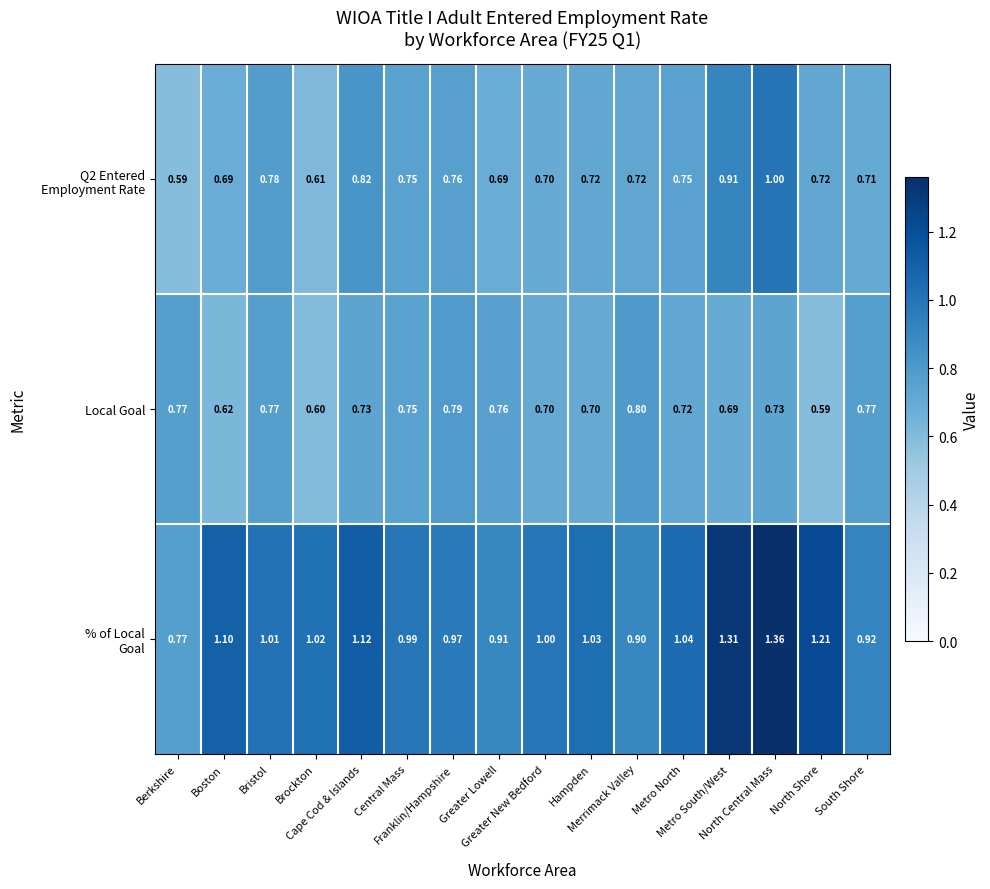

Which series has the largest range (max minus min)?

% of Local Goal